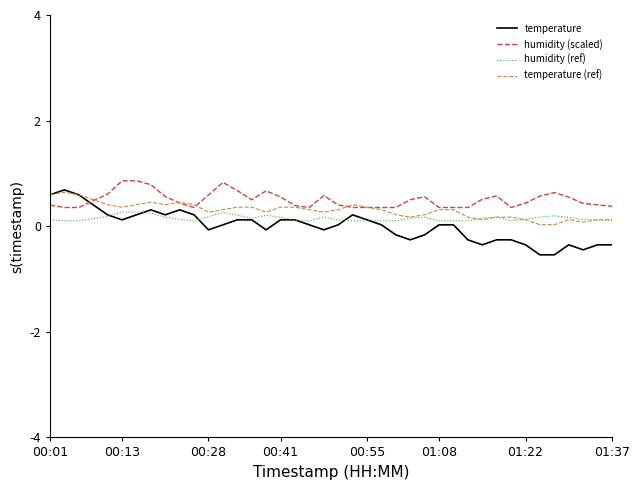

Which series has the largest range (max minus min)?

temperature